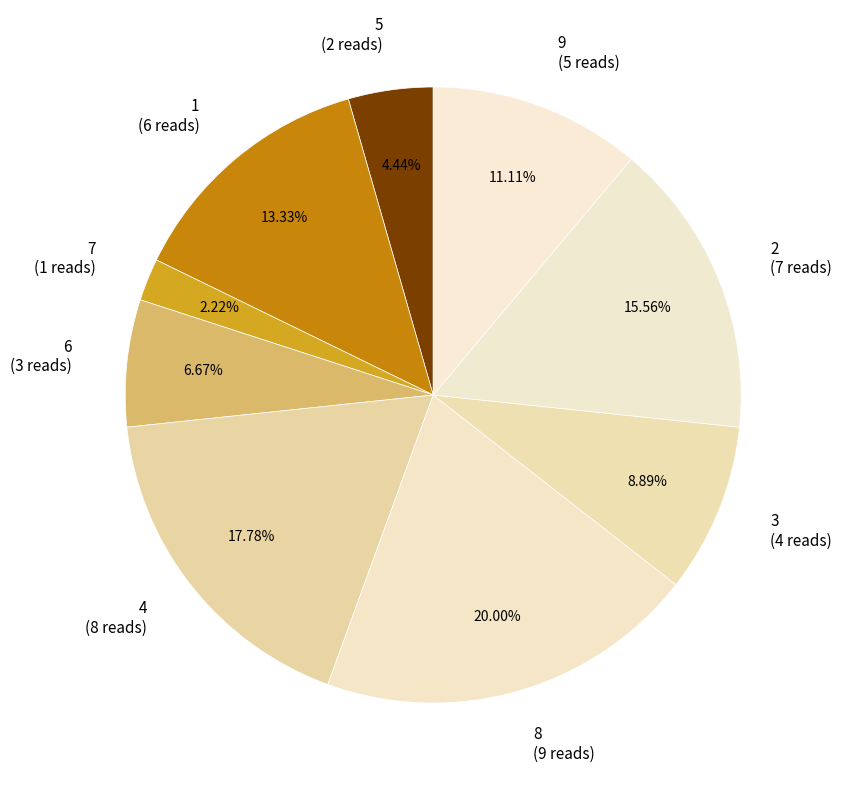

Count the number of slices in the pie.

9